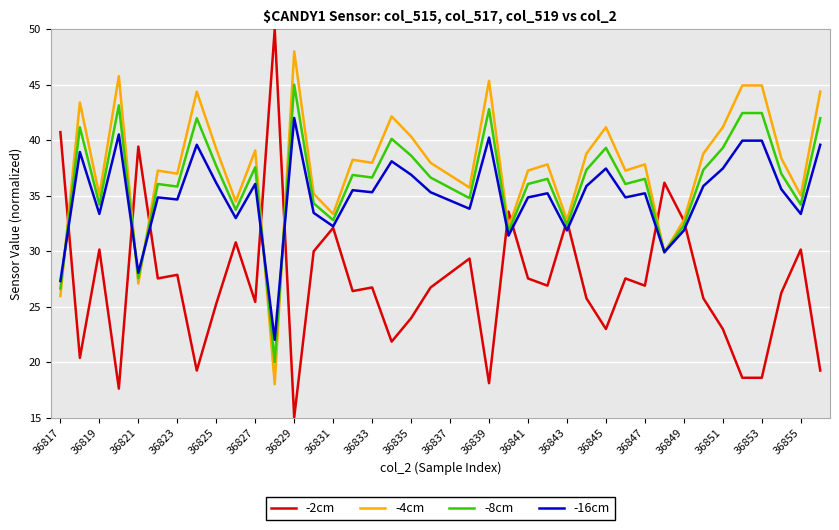

Which series has the widest spread of values?

-2cm